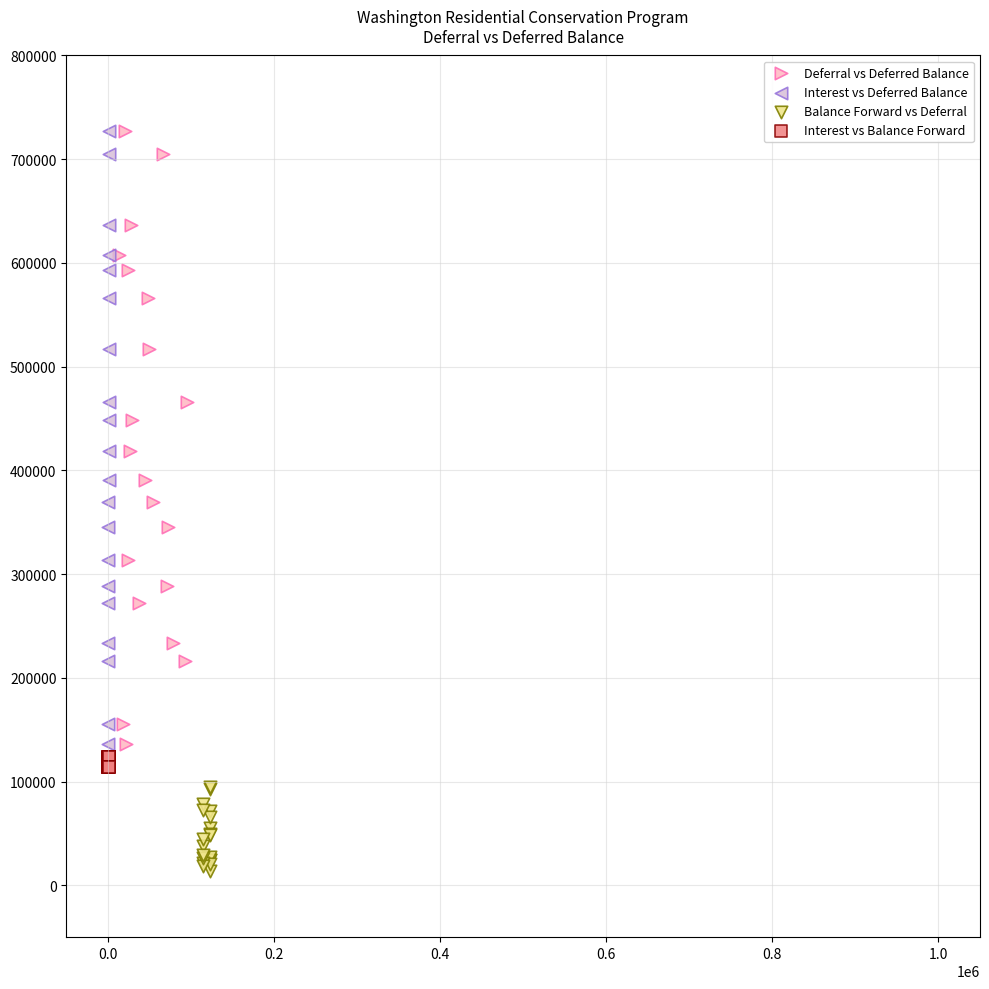

Which series contains the lowest Y value?

Balance Forward vs Deferral